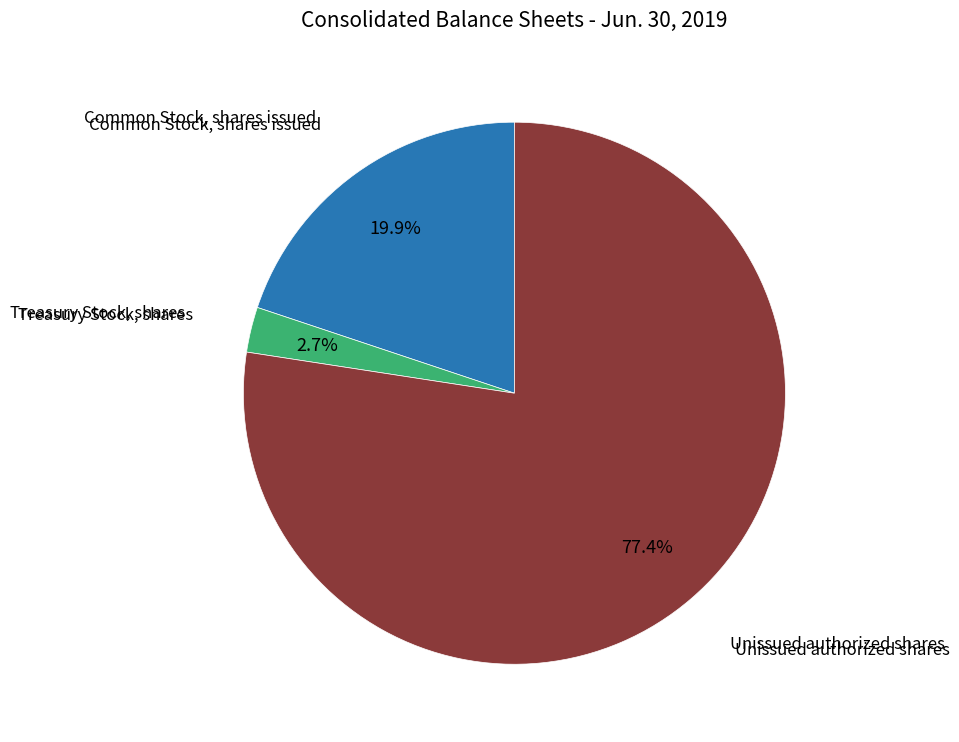

Is there any slice that represents more than half of the pie?

Yes